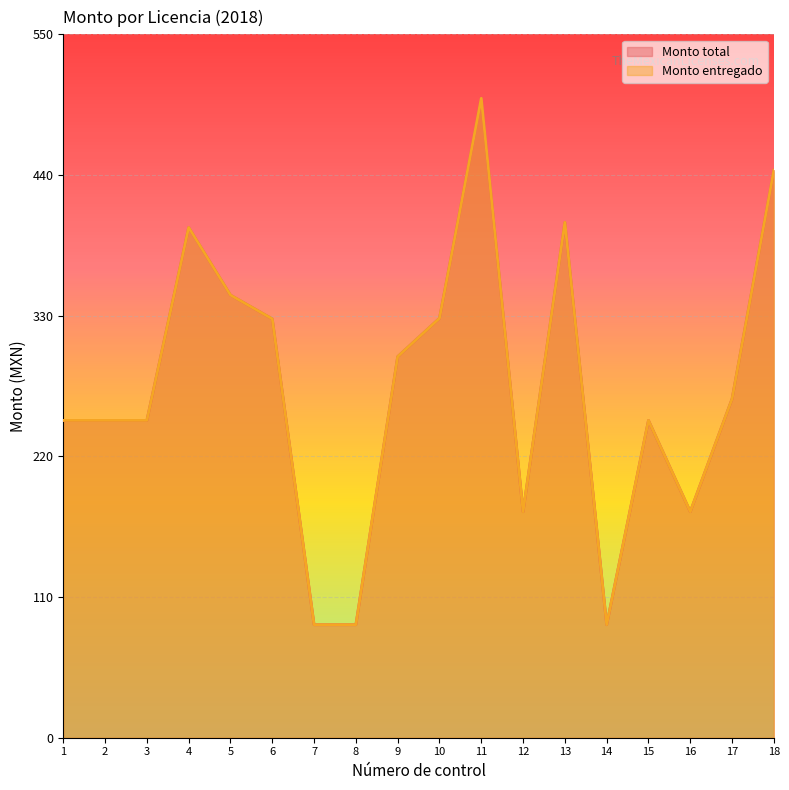

What is the difference between the maximum and second lowest values in the Monto entregado series?

411.6